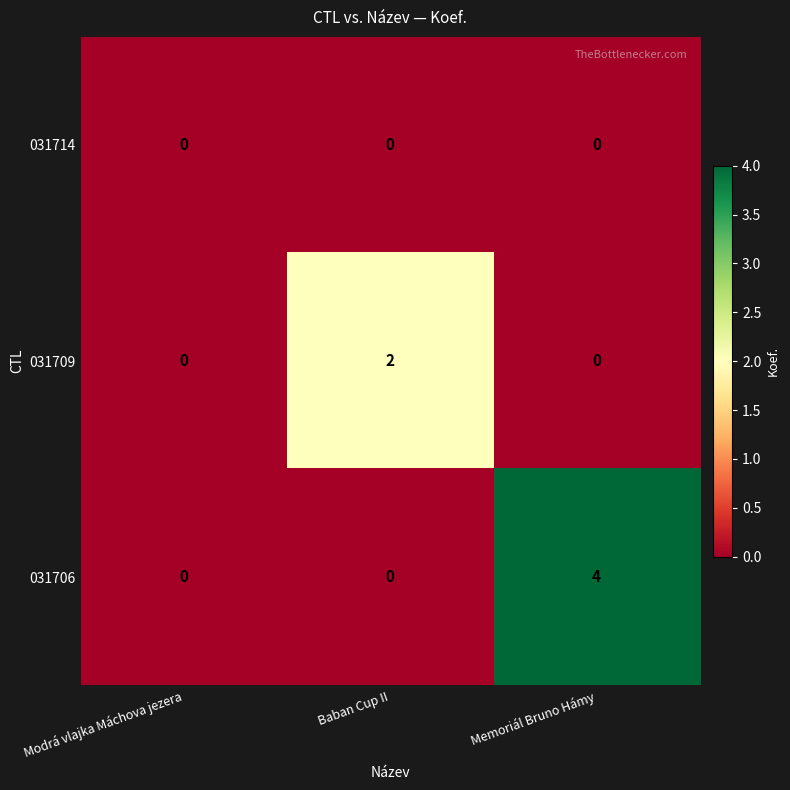

Which series has the largest range (max minus min)?

031706